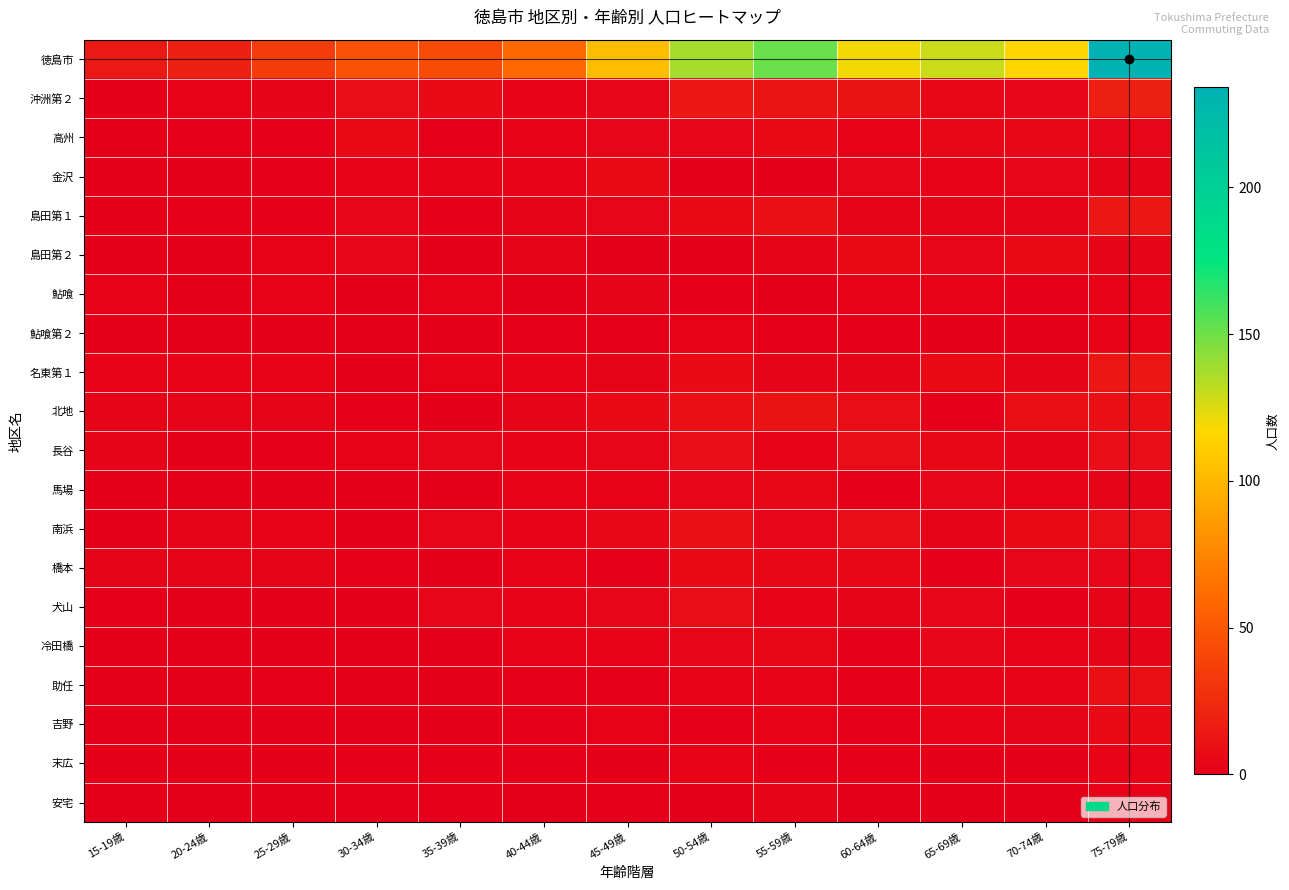

Which series has the largest range (max minus min)?

徳島市